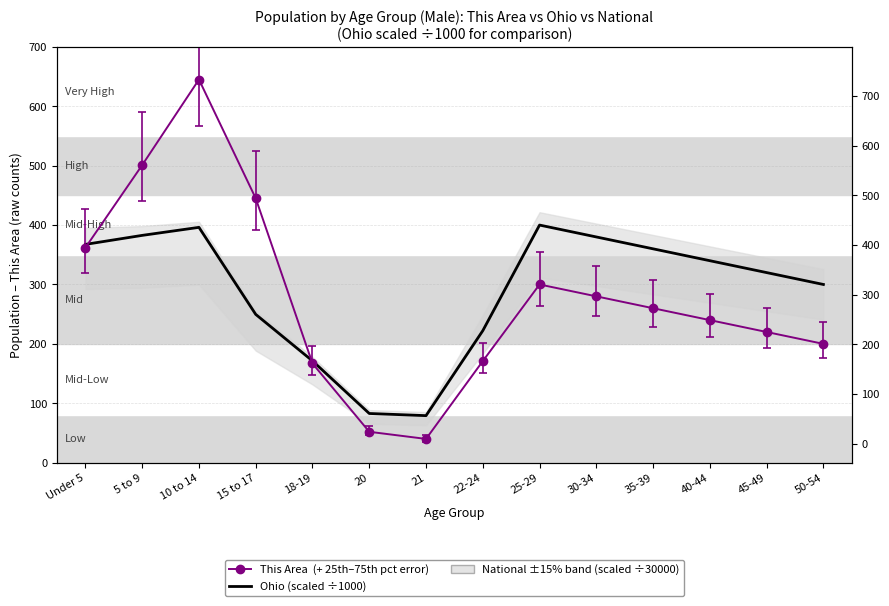

What is the approximate value at 5 to 9?

382.6